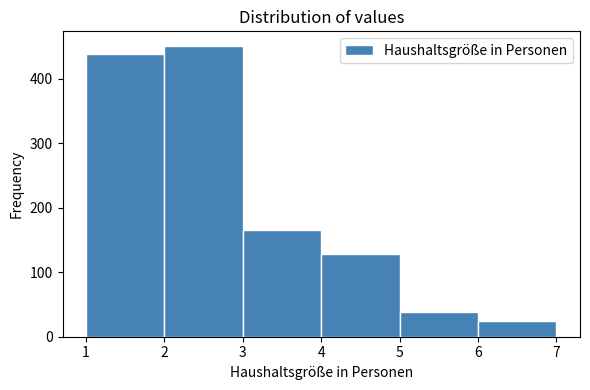

Reading left to right, list every bar in this chart as the range it spans on the x-axis followed by its height. The values are not printed on the chart, so give them approximately, as read against the axis.

1 to 2: 440
2 to 3: 450
3 to 4: 170
4 to 5: 130
5 to 6: 40
6 to 7: 20